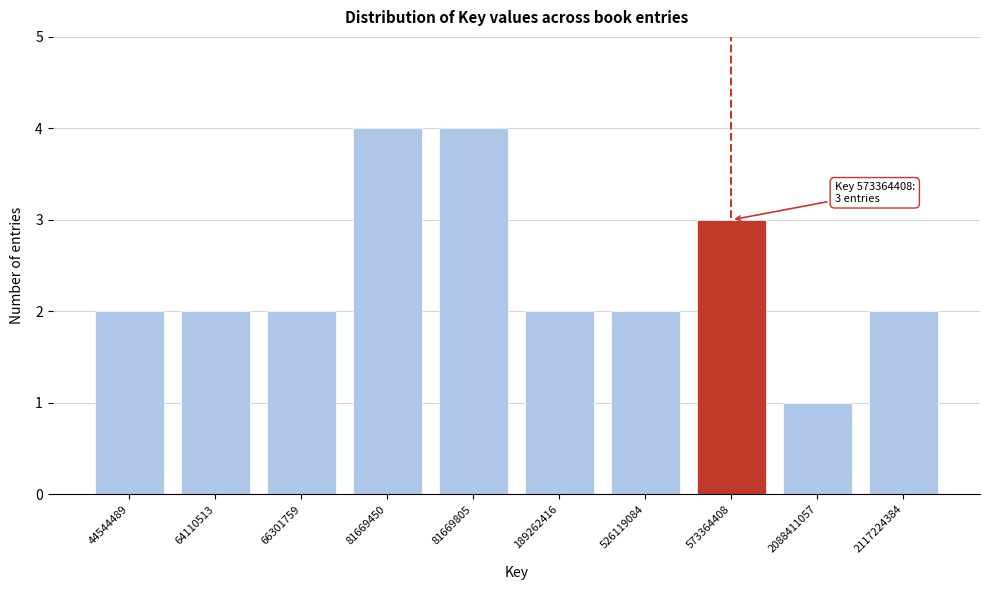

Reading left to right, list all the values displayed in this chart.

2	2	2	4	4	2	2	3	1	2